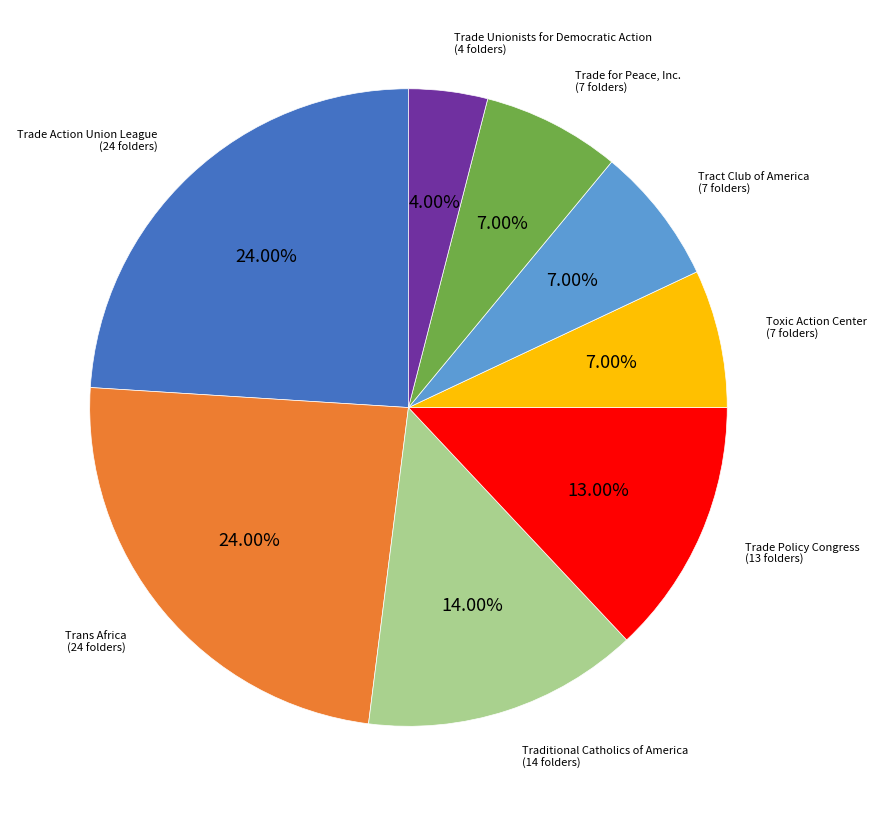

Is there a majority slice in this chart?

No